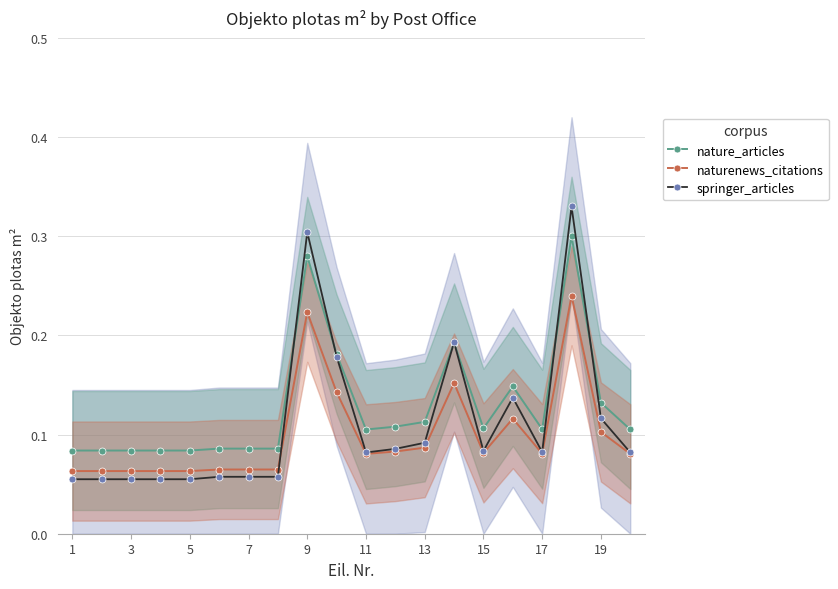

Where is nature_articles nearest to the value 0?

1